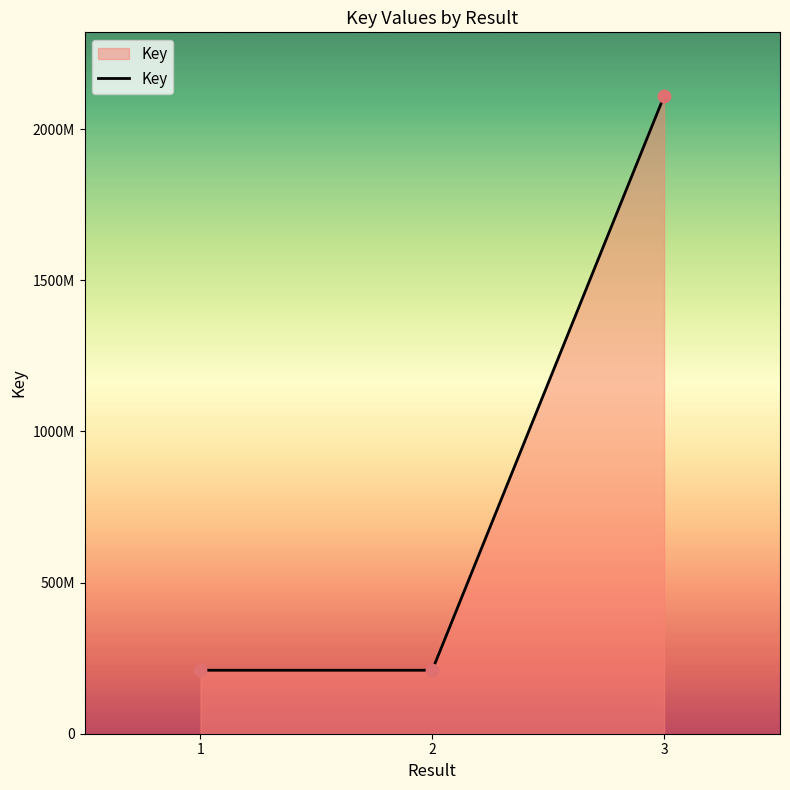

Which has a higher value, 3 or 2?

3